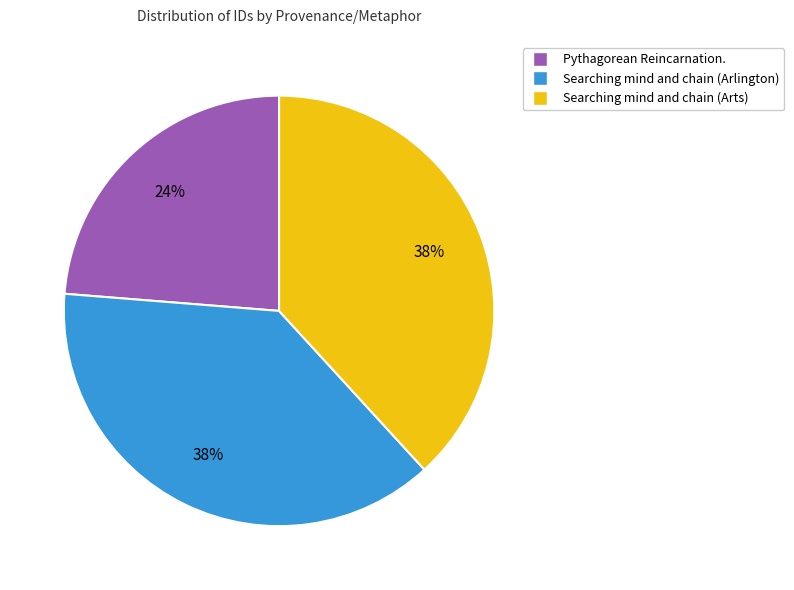

Is there any slice that represents more than half of the pie?

No